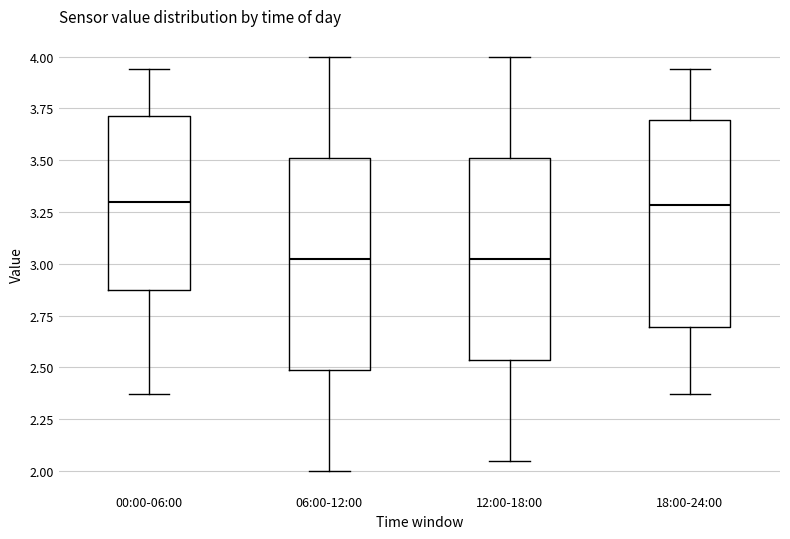

Where does the upper whisker of the box for 18:00-24:00 end on the y-axis? The values are not printed on the chart, so give them approximately, as read against the axis.

3.95